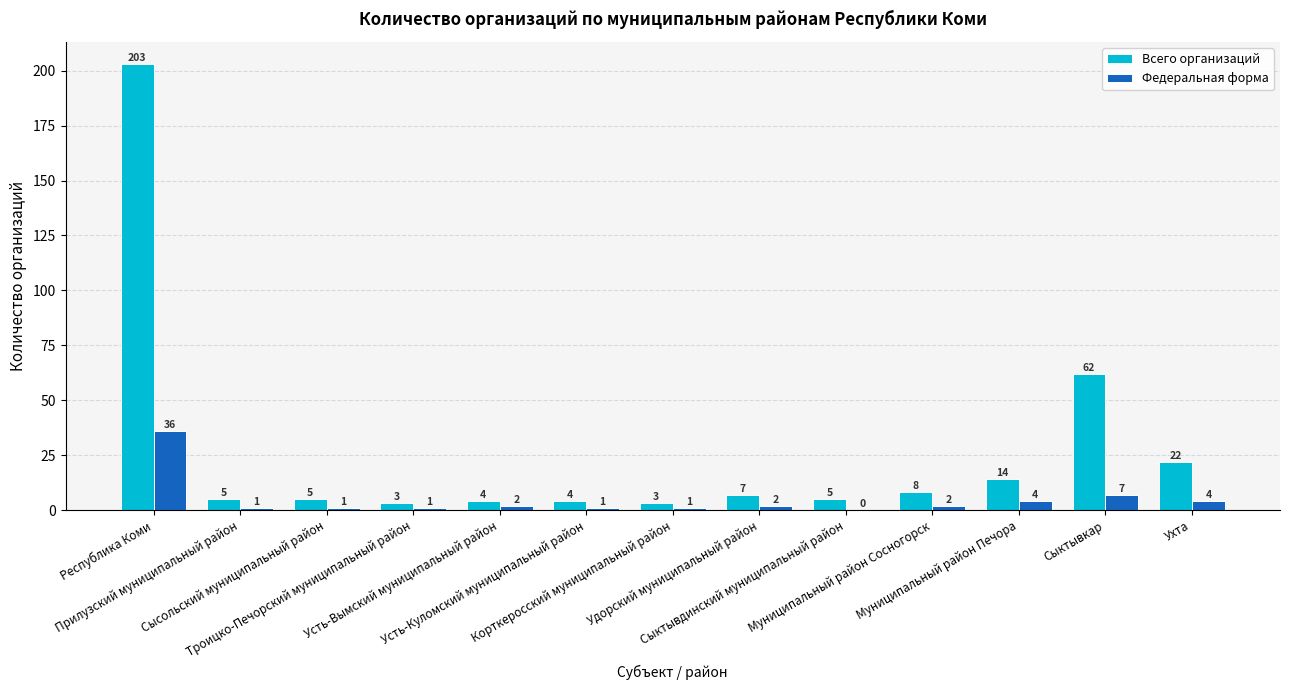

What is the average value of the Всего организаций series?

27